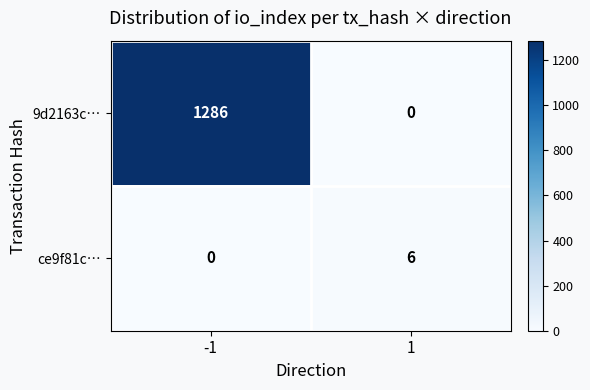

What is the total value across all series at -1?

1286